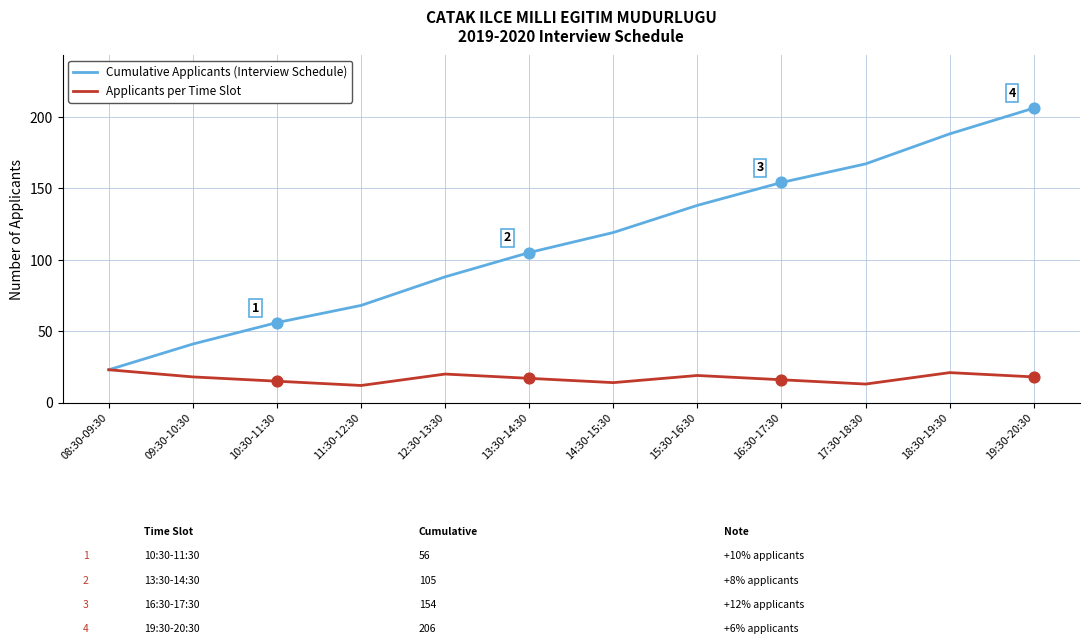

Which series changed the most between 10:30-11:30 and 14:30-15:30?

Cumulative Applicants (Interview Schedule)